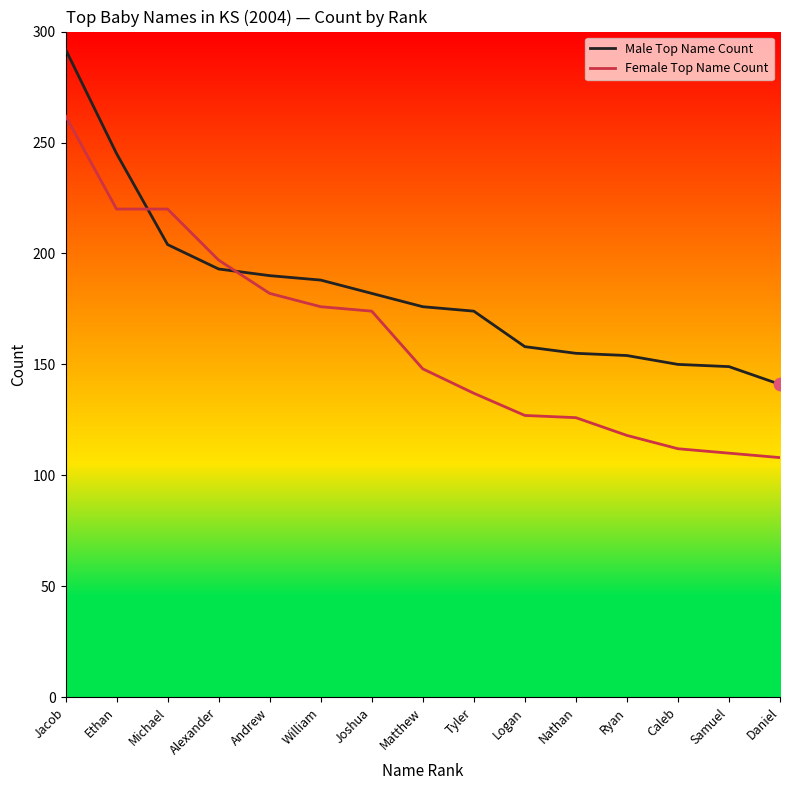

Which series has the largest range (max minus min)?

Female Top Name Count